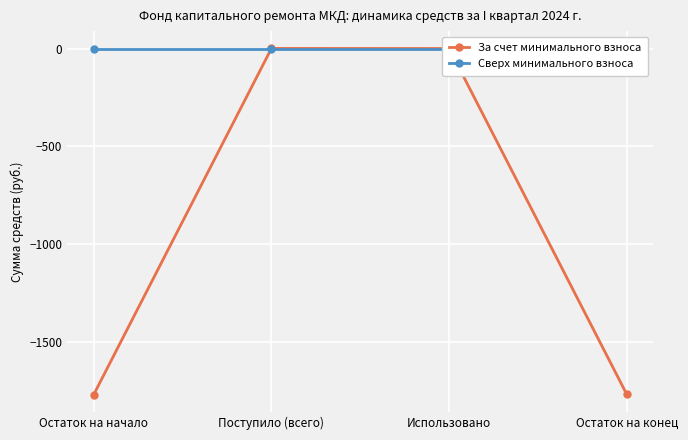

What is the total value across all series at Остаток на начало?

-1766.3